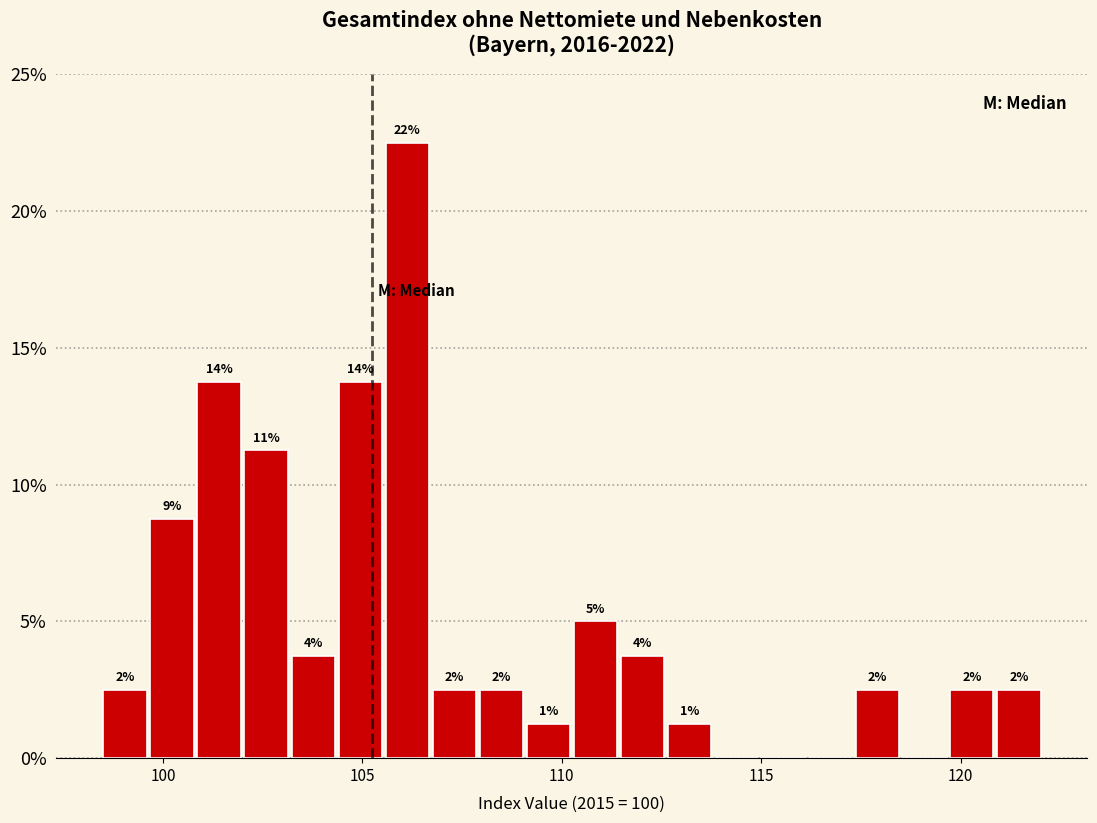

Around what value on the x-axis is the tallest bar? Give the approximate position of its centre, as read against the axis.

106.0